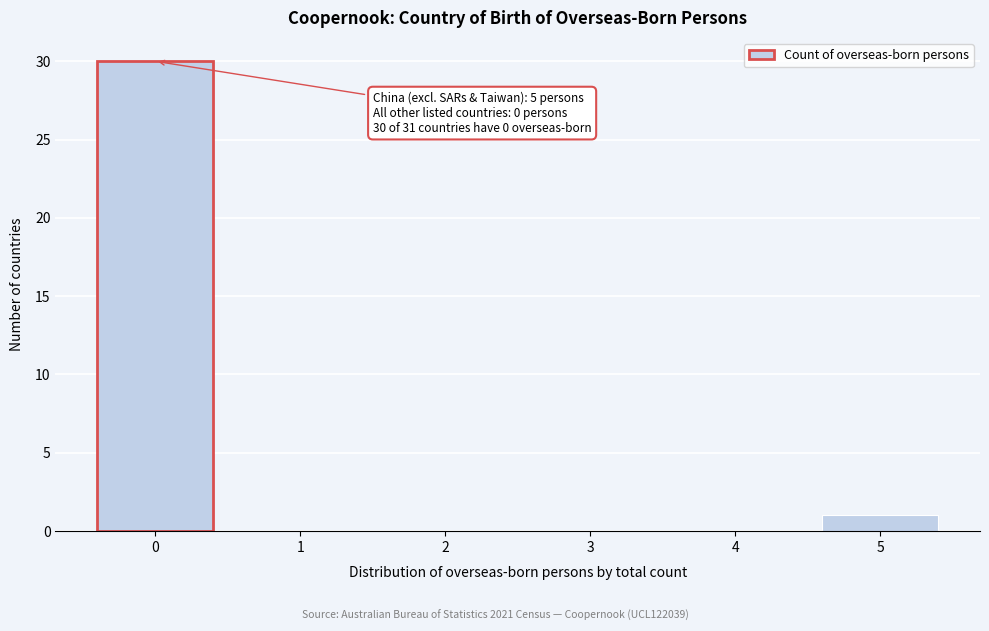

Reading left to right, what are all the values shown in this chart?

0=30	1=0	2=0	3=0	4=0	5=1